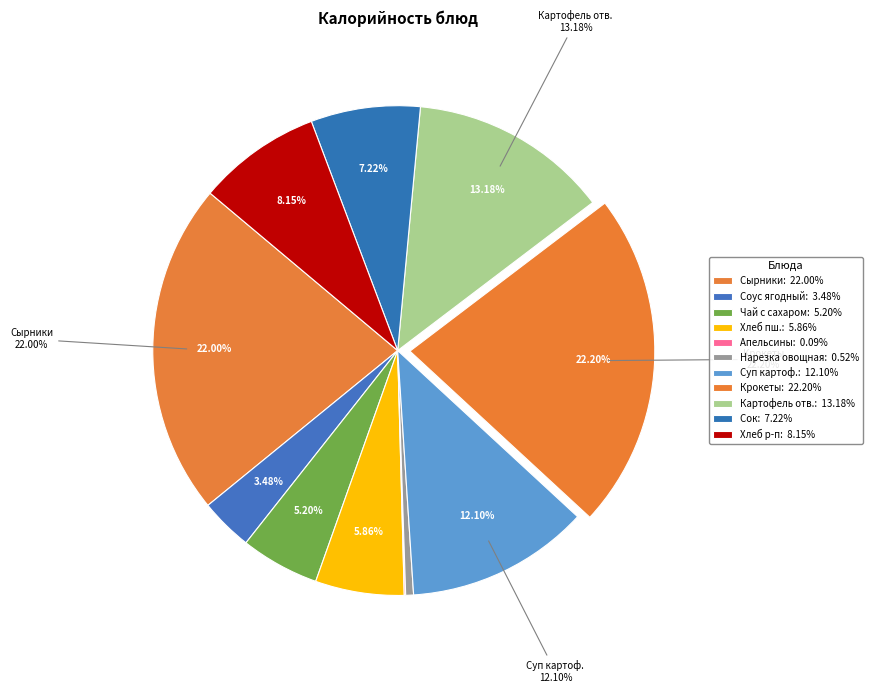

What is the largest slice in the pie chart?

Крокеты с кабачками